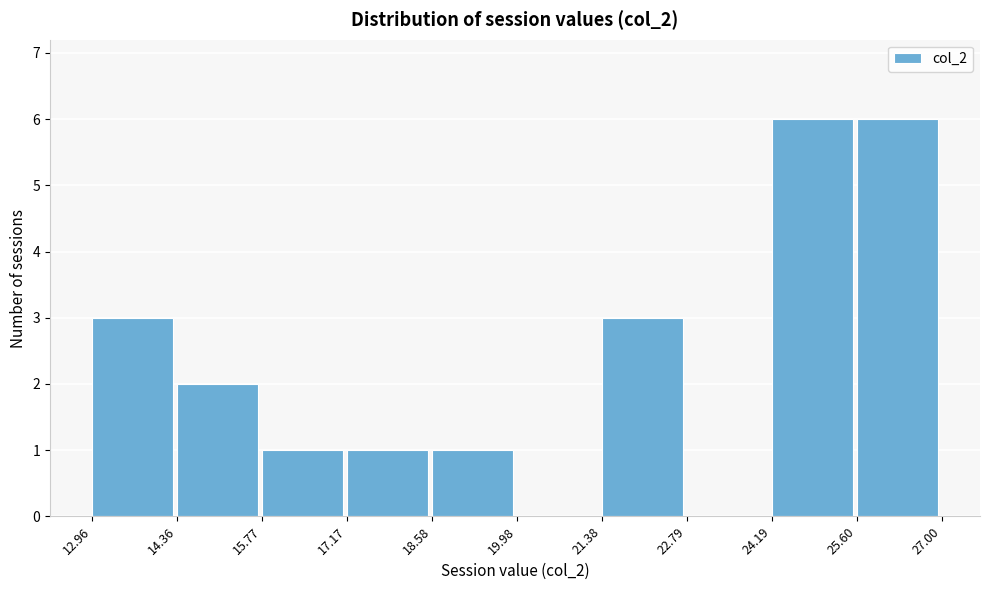

How tall is the bar that spans 15.77 to 17.17 on the x-axis? The values are not printed on the chart, so give them approximately, as read against the axis.

1